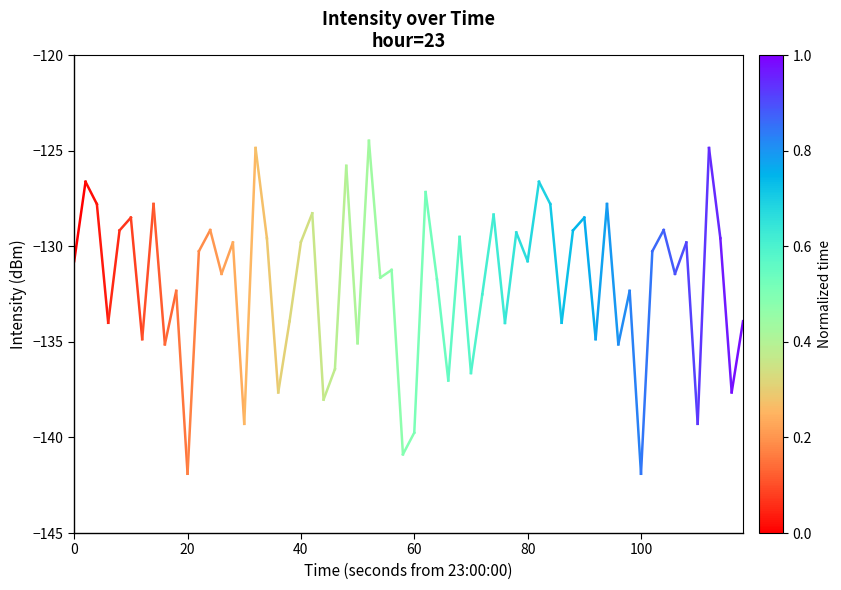

Is it true that the value at 0 is -214.4?

False